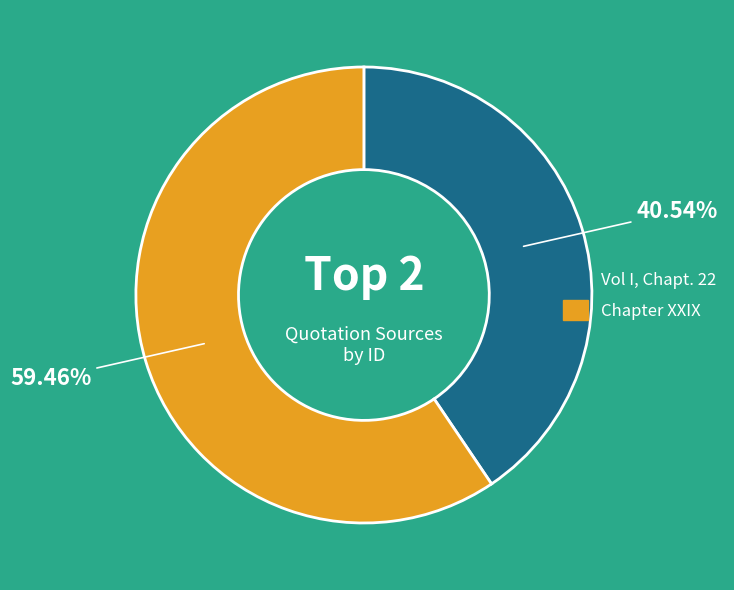

Rank the categories by value from highest to lowest.

Chapter XXIX, Vol I, Chapt. 22